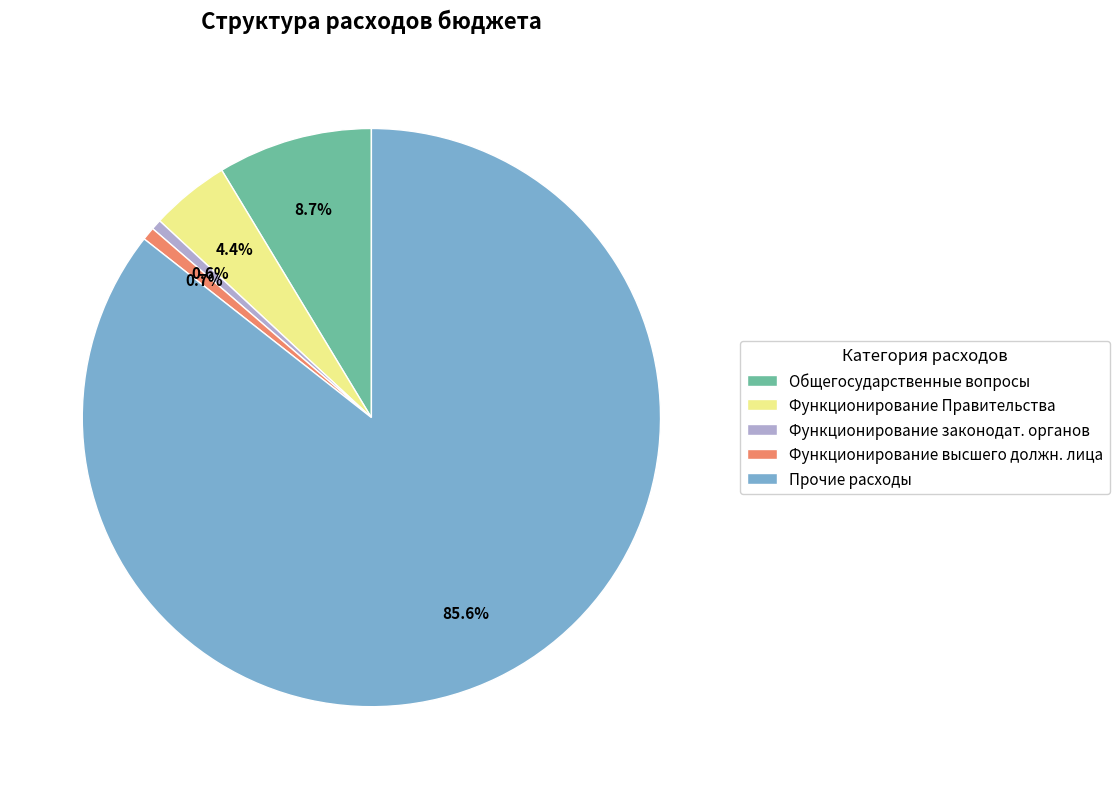

Count the number of slices in the pie.

5